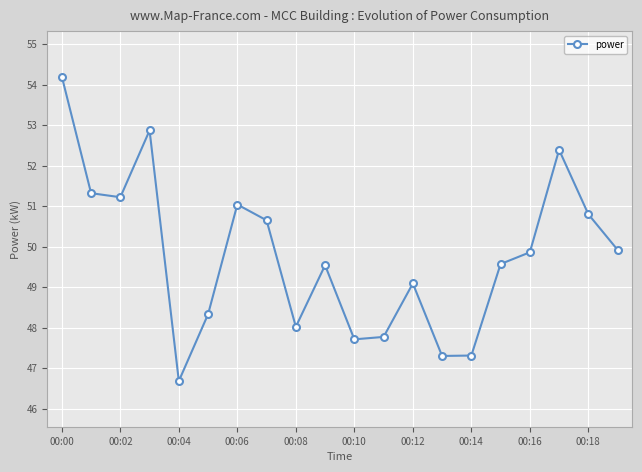

What is the minimum value shown in the chart?

46.7